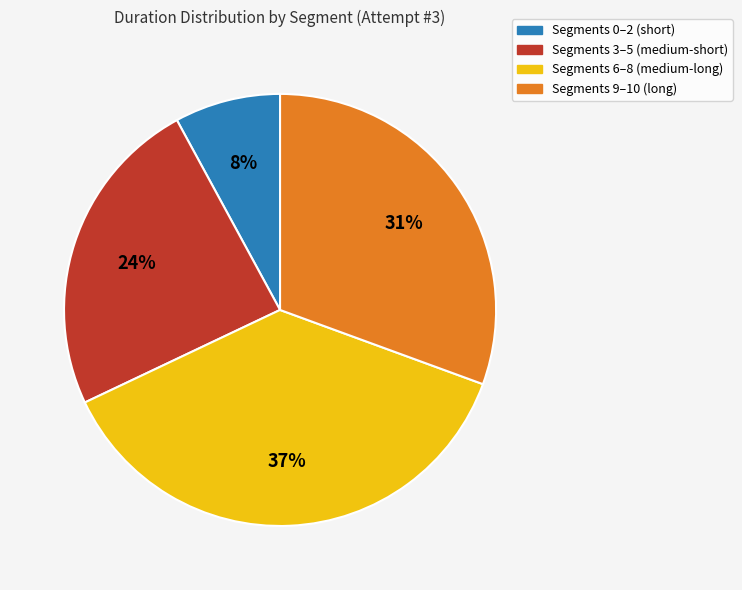

Does any single category account for the majority?

No